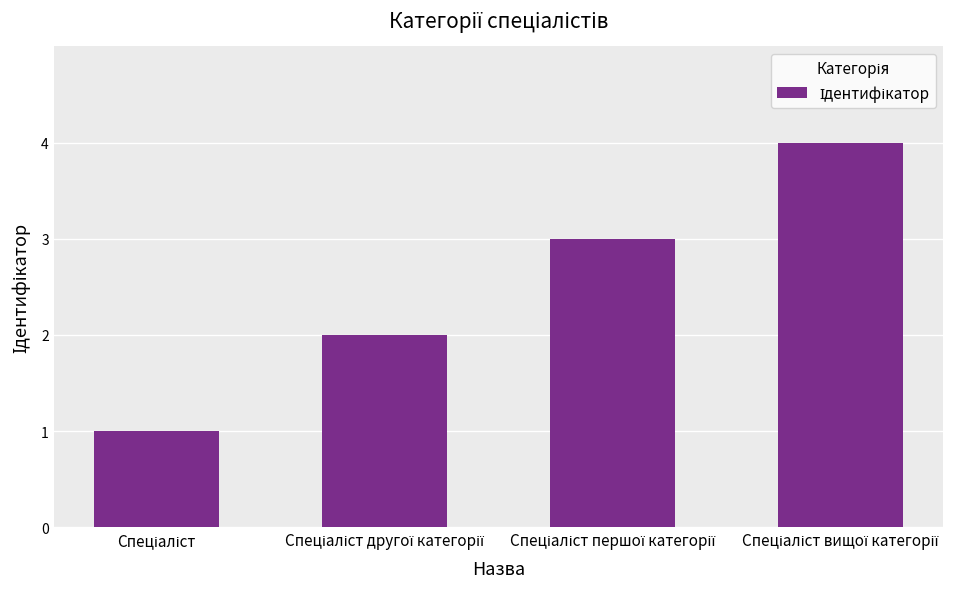

How many distinct data groups are displayed?

1